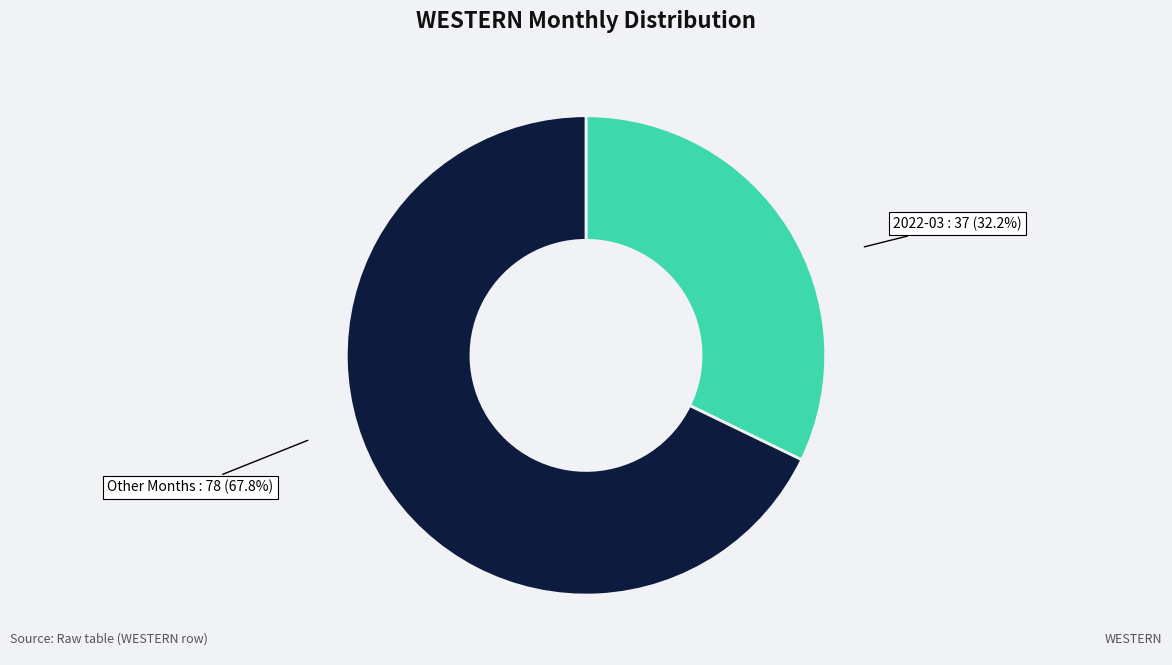

Is there a majority slice in this chart?

Yes